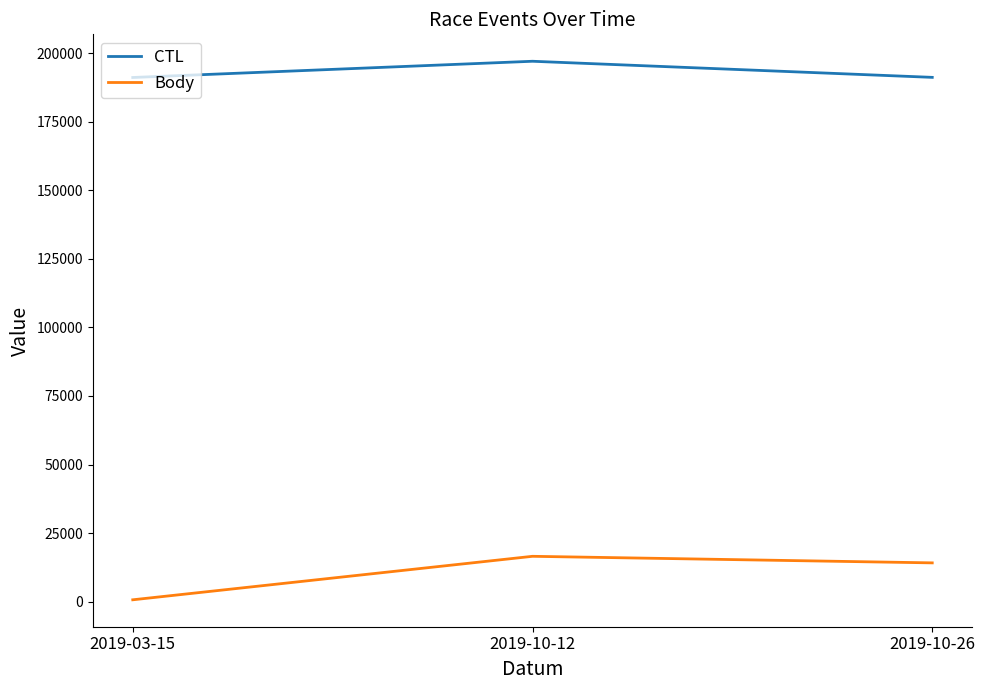

How many categories are shown in the chart?

3